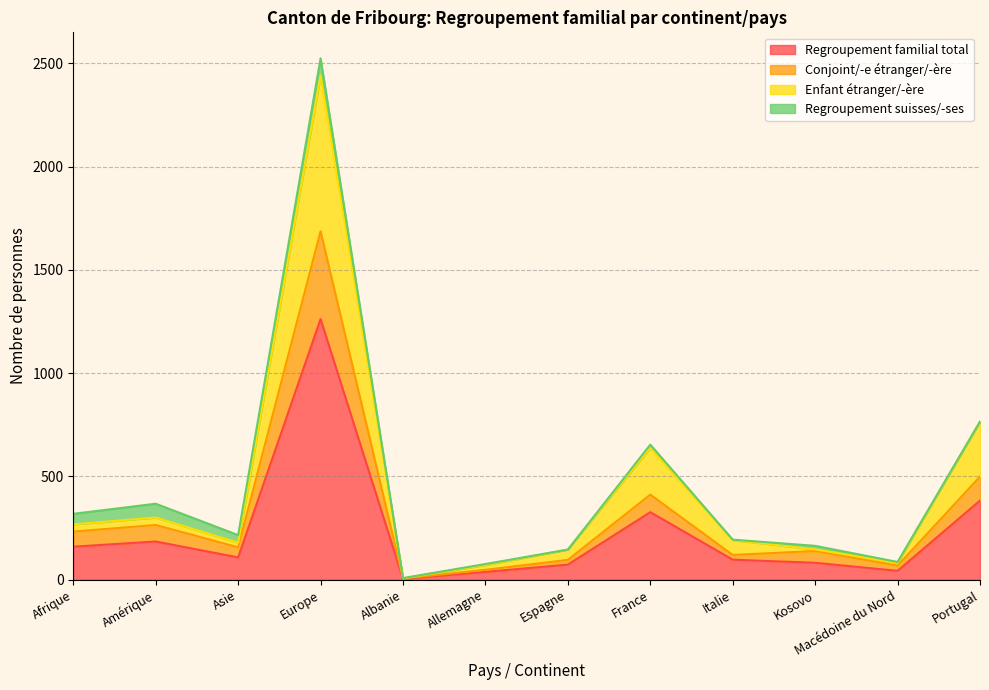

Which series changed the most between Asie and Kosovo?

Enfant étranger/-ère